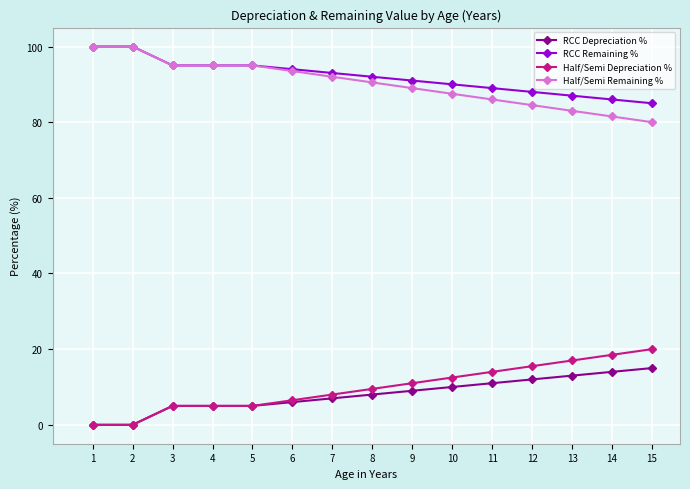

True or false: Half/Semi Remaining % and Half/Semi Depreciation % intersect in this chart.

False